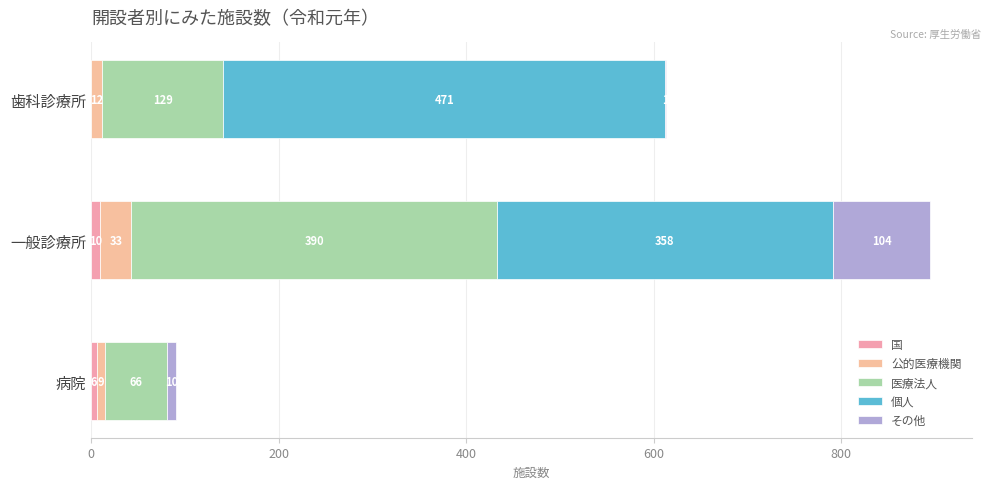

Count the number of data series in this chart.

5